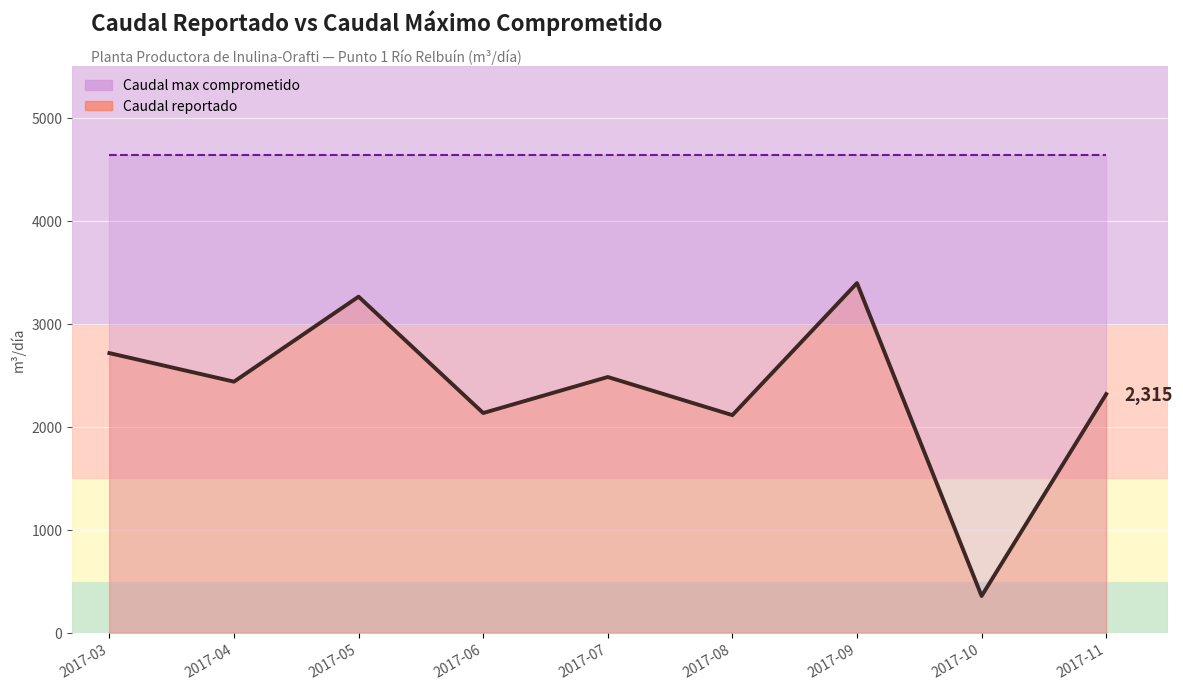

The chart shows a value of 2111.0 at 2017-08. True or false?

True